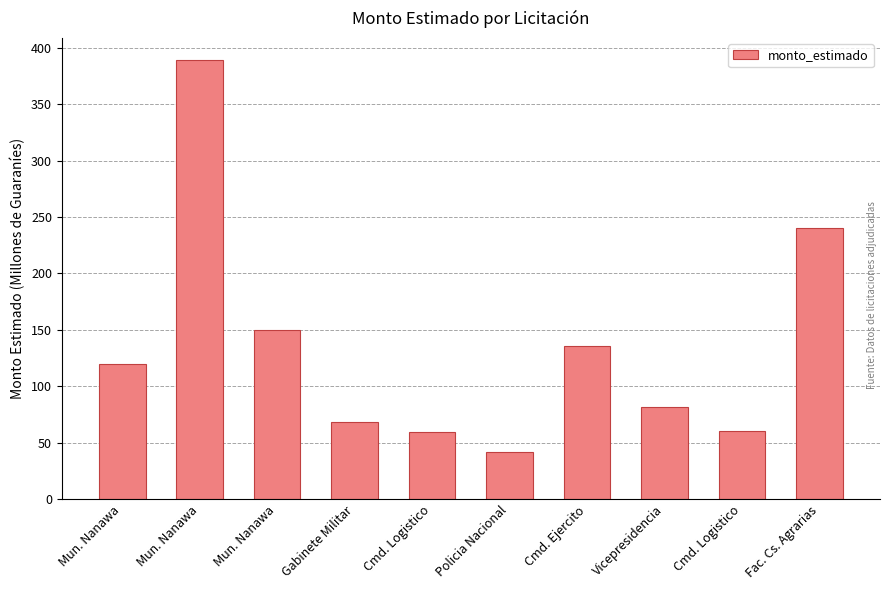

How many series are shown in this chart?

1